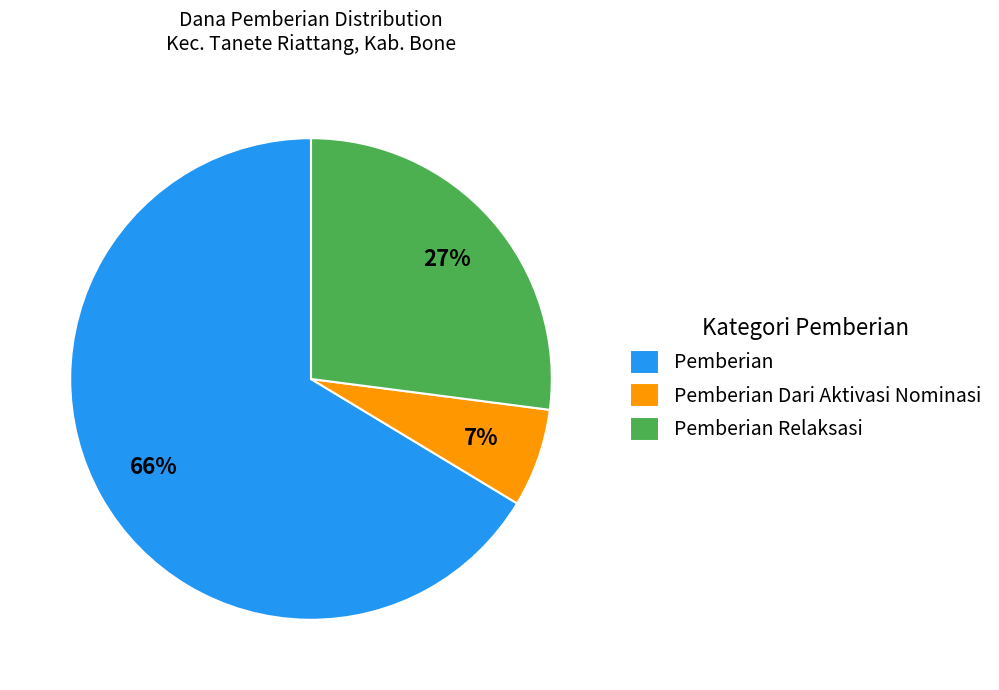

Combined, do Pemberian and Pemberian Dari Aktivasi Nominasi account for over 50%?

Yes